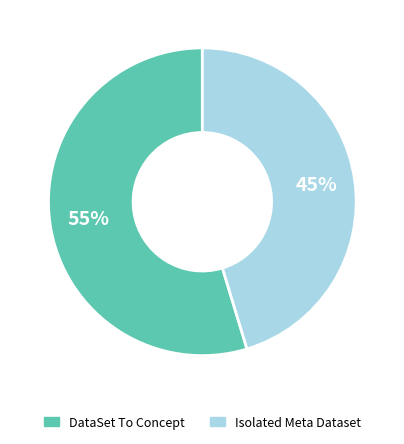

To the nearest percent, what is the average slice percentage?

50%